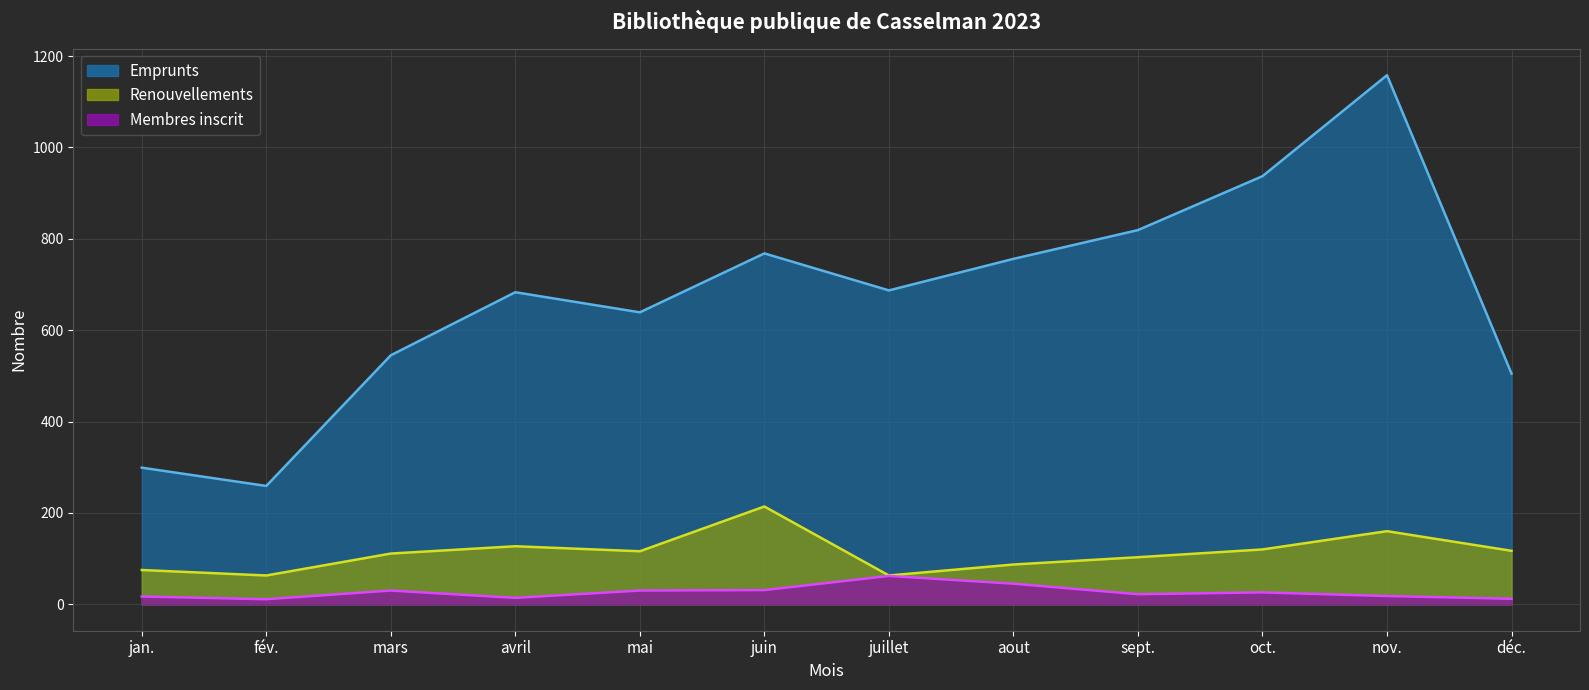

What position from the left is déc.?

12